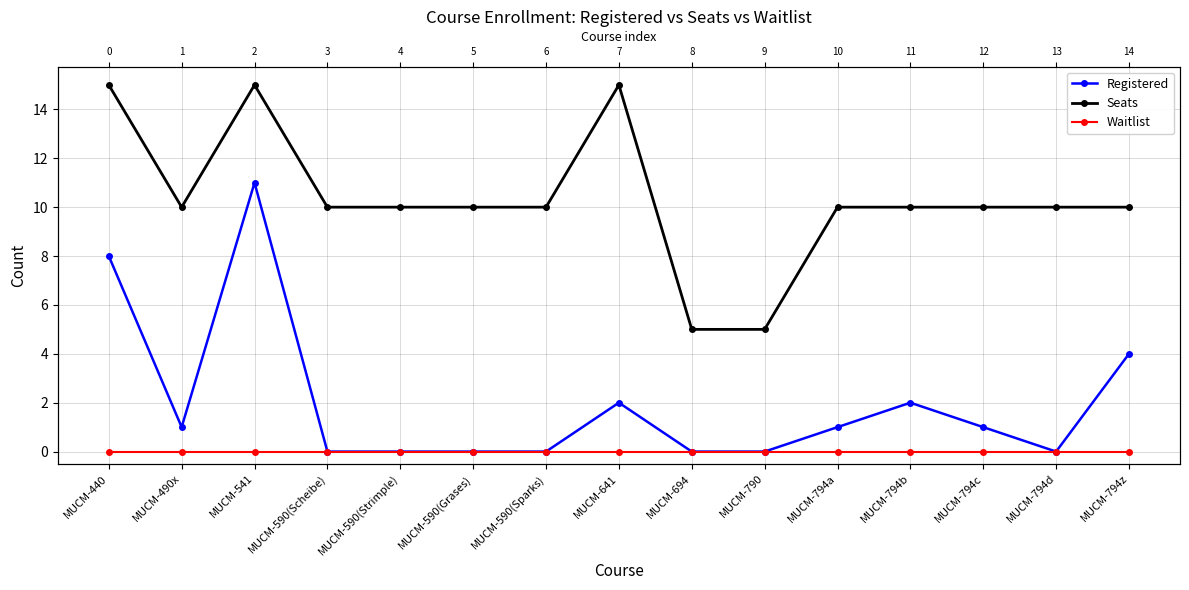

What position from the left is MUCM-440?

1